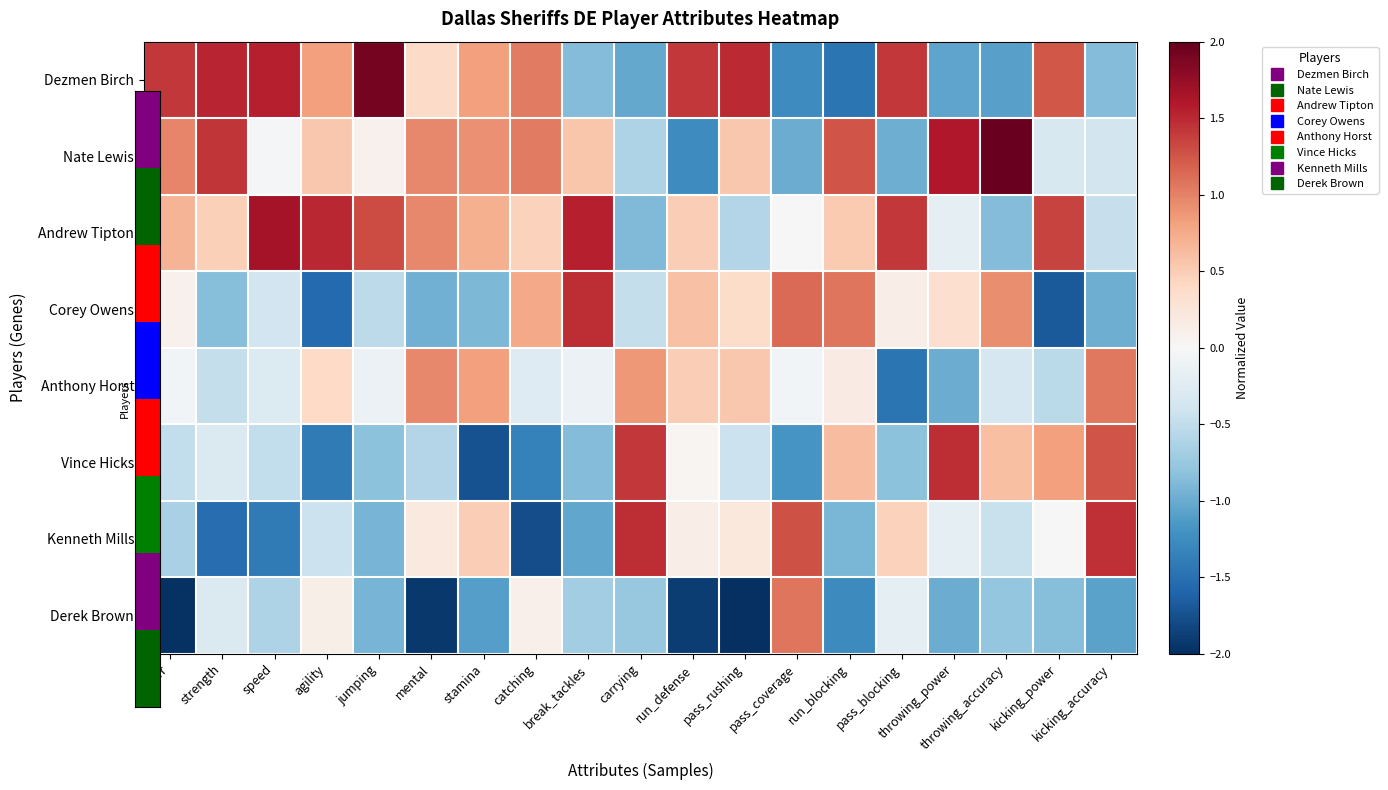

Count the number of data series in this chart.

8